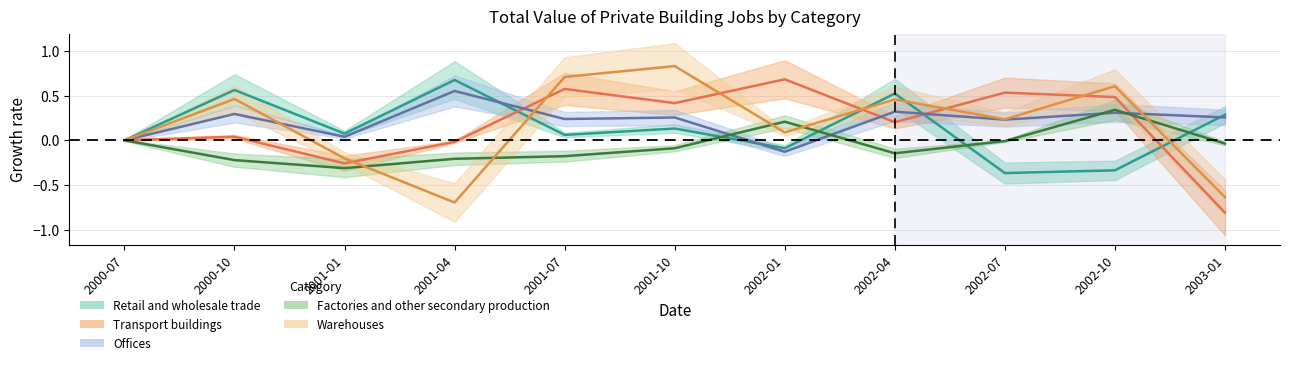

Does the chart display data point markers on the line(s)?

No